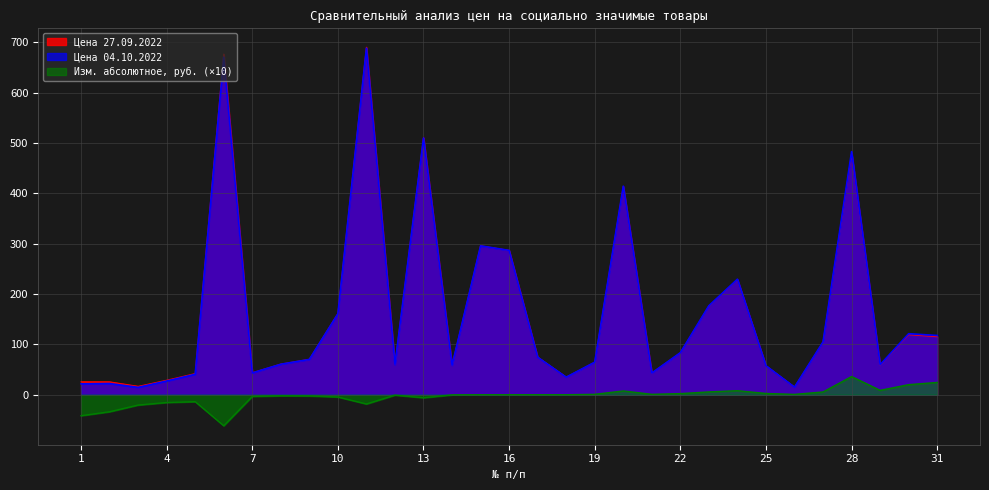

What is the lowest value of the Цена 27.09.2022 series?

15.0